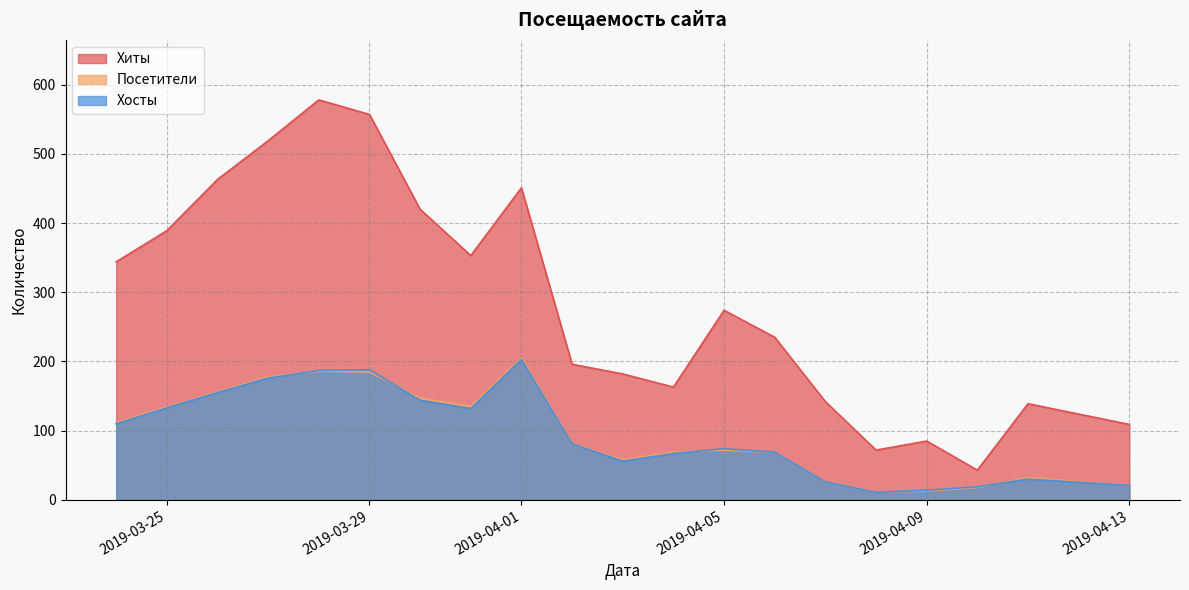

True or false: Хосты has a value of 62 at 2019-03-31.

False